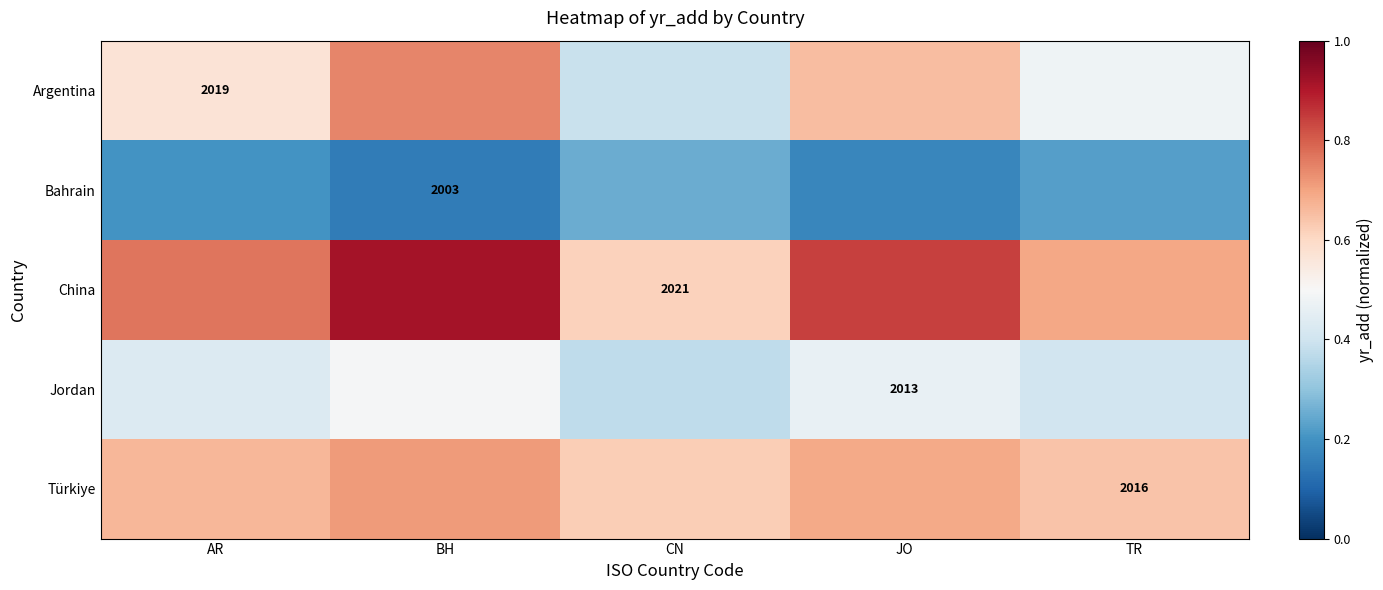

What is the minimum value shown in the chart?

0.1